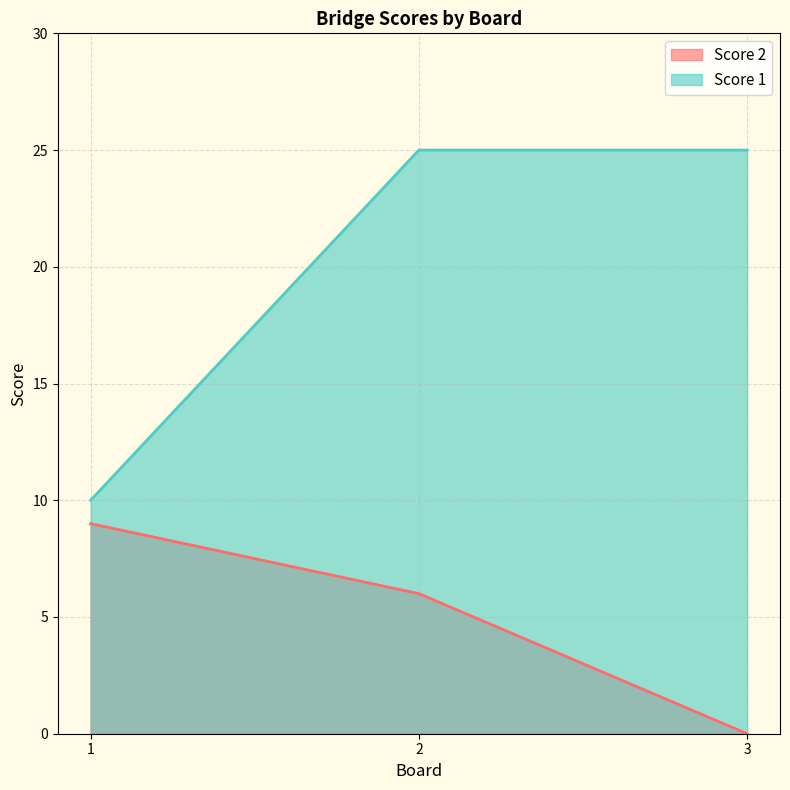

What is the sum of all Score 1 values?

60